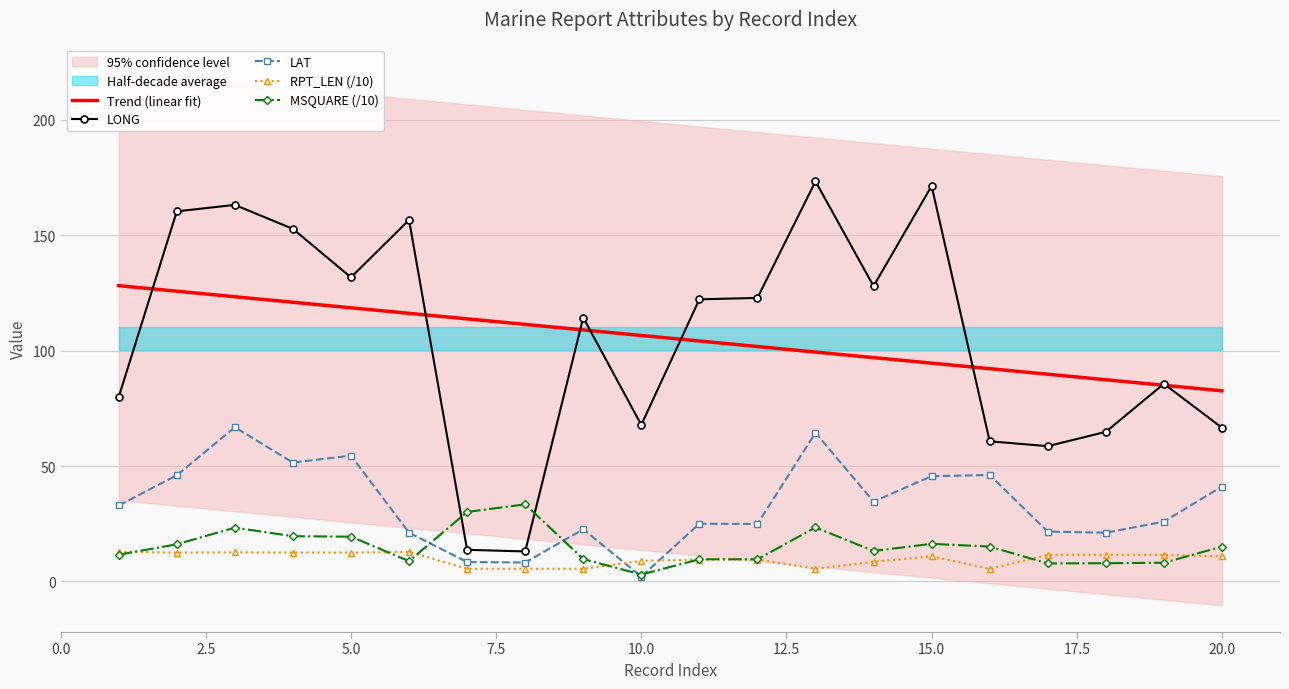

At how many categories does at least one series exceed 34?

20